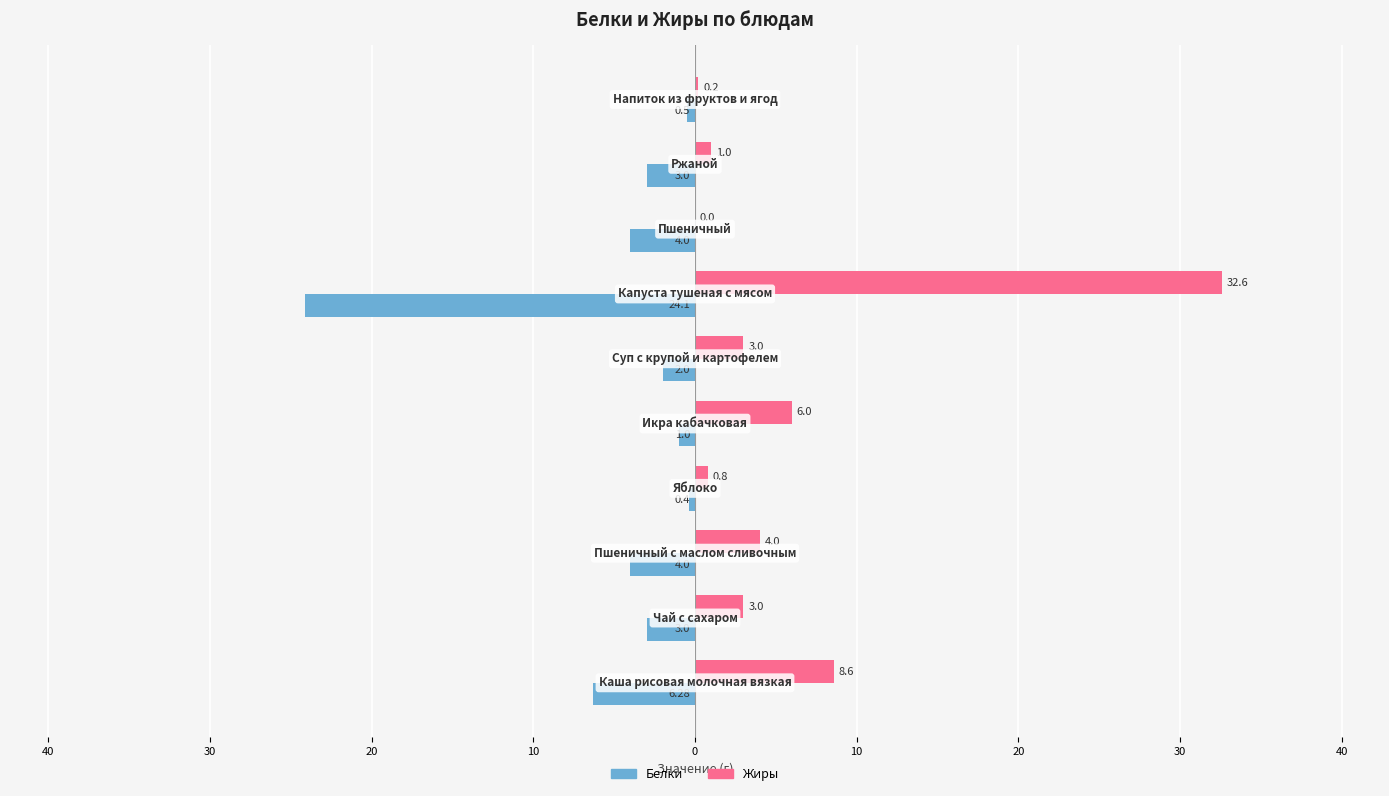

What are all the series names shown in the legend?

Белки, Жиры